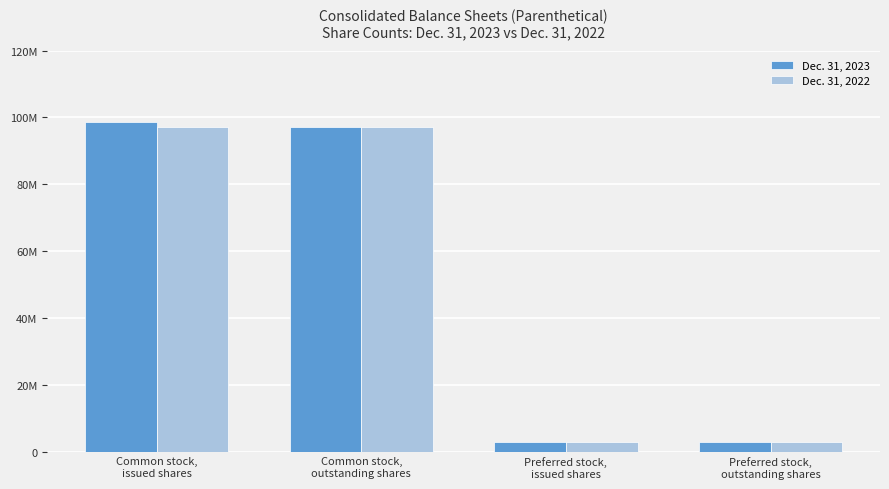

At which category is the sum across all series the highest?

Common stock,
issued shares